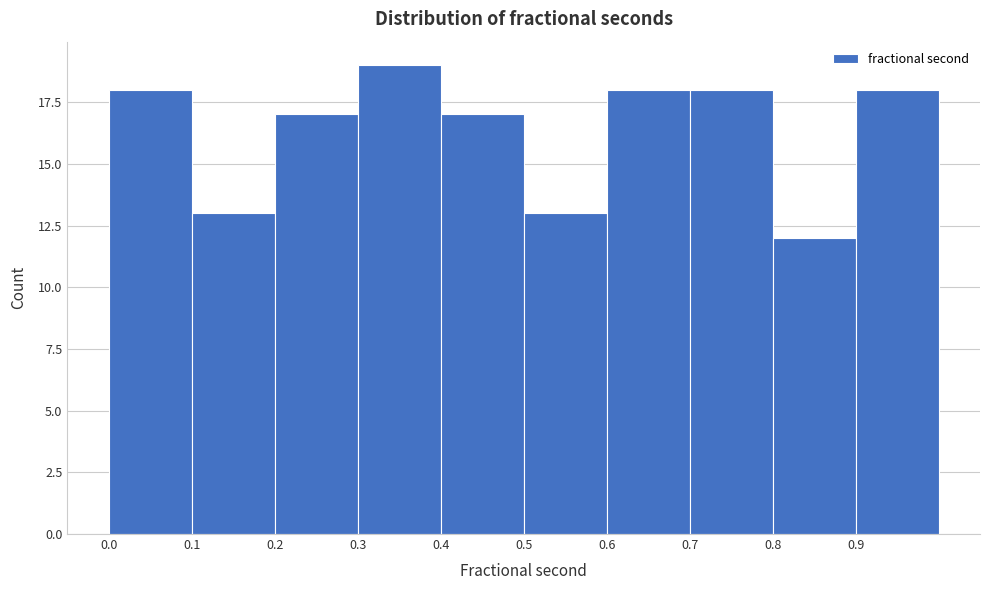

Reading left to right, transcribe this chart: for each bar, give the range it covers on the x-axis and its height. The values are not printed on the chart, so give them approximately, as read against the axis.

0.0 to 0.1: 18
0.1 to 0.2: 13
0.2 to 0.3: 17
0.3 to 0.4: 19
0.4 to 0.5: 17
0.5 to 0.6: 13
0.6 to 0.7: 18
0.7 to 0.8: 18
0.8 to 0.9: 12
0.9 to 1.0: 18